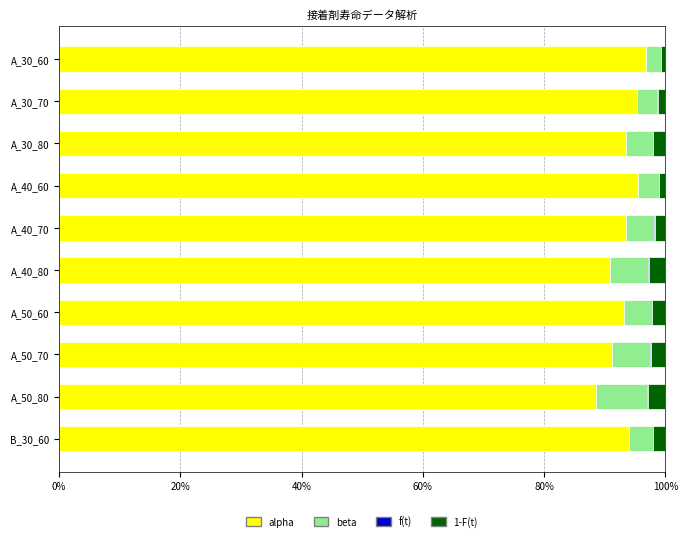

What is the sum of all alpha values?

932.8